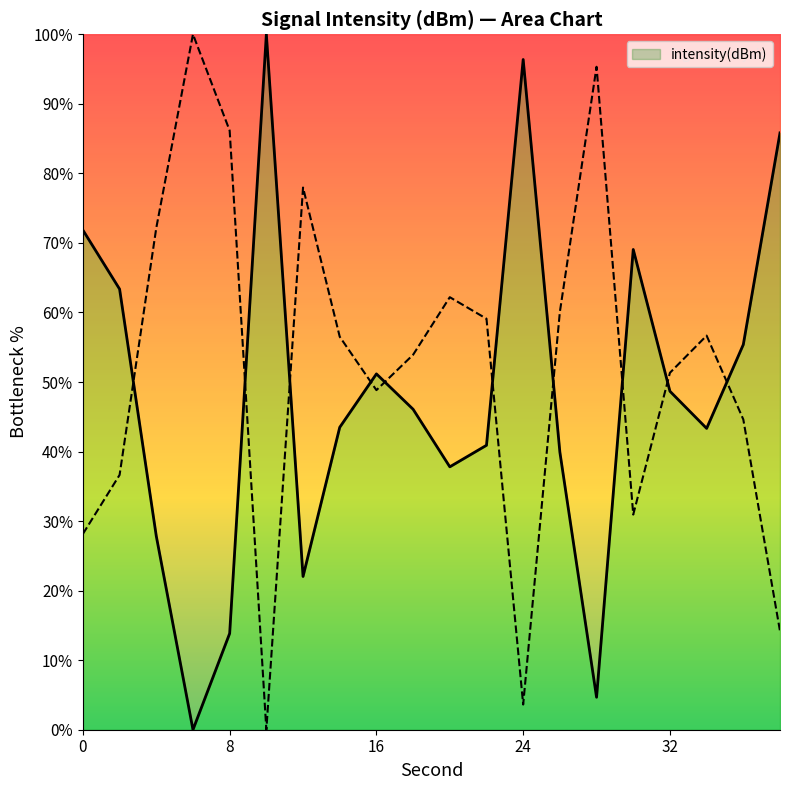

How many lines are shown in the chart?

1